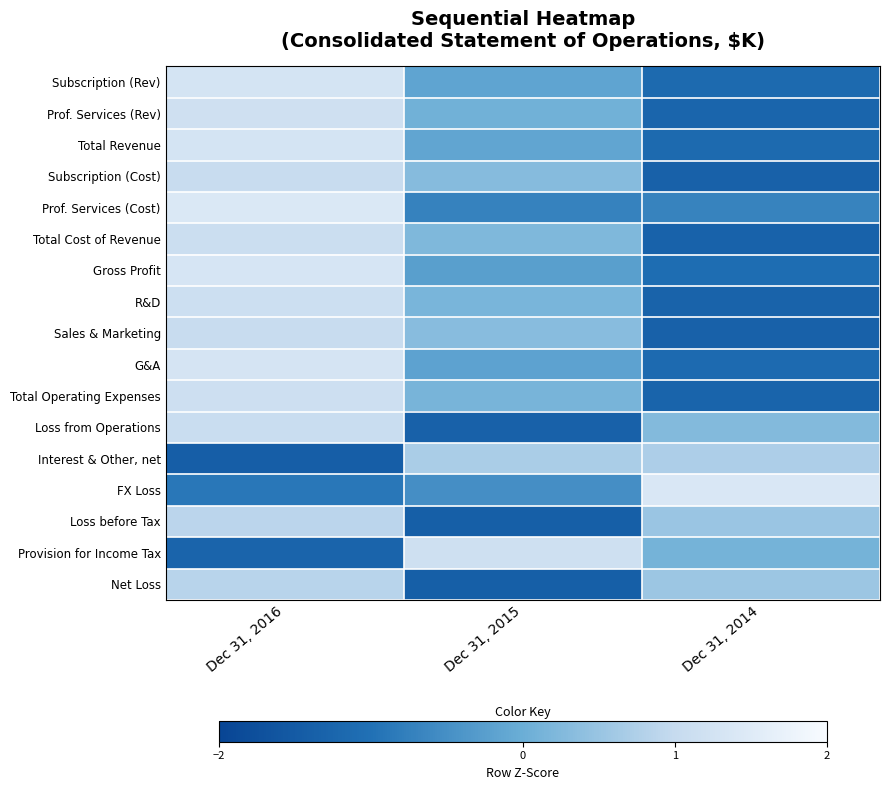

Reading left to right, extract all data points from this chart.

Subscription (Rev): Dec 31, 2016=1.3	Dec 31, 2015=-0.1	Dec 31, 2014=-1.1
Prof. Services (Rev): Dec 31, 2016=1.2	Dec 31, 2015=0.1	Dec 31, 2014=-1.3
Total Revenue: Dec 31, 2016=1.3	Dec 31, 2015=-0.1	Dec 31, 2014=-1.2
Subscription (Cost): Dec 31, 2016=1.0	Dec 31, 2015=0.3	Dec 31, 2014=-1.4
Prof. Services (Cost): Dec 31, 2016=1.4	Dec 31, 2015=-0.7	Dec 31, 2014=-0.7
Total Cost of Revenue: Dec 31, 2016=1.1	Dec 31, 2015=0.2	Dec 31, 2014=-1.3
Gross Profit: Dec 31, 2016=1.3	Dec 31, 2015=-0.2	Dec 31, 2014=-1.1
R&D: Dec 31, 2016=1.1	Dec 31, 2015=0.2	Dec 31, 2014=-1.3
Sales & Marketing: Dec 31, 2016=1.0	Dec 31, 2015=0.3	Dec 31, 2014=-1.4
G&A: Dec 31, 2016=1.3	Dec 31, 2015=-0.2	Dec 31, 2014=-1.1
Total Operating Expenses: Dec 31, 2016=1.1	Dec 31, 2015=0.1	Dec 31, 2014=-1.3
Loss from Operations: Dec 31, 2016=1.1	Dec 31, 2015=-1.3	Dec 31, 2014=0.3
Interest & Other, net: Dec 31, 2016=-1.4	Dec 31, 2015=0.7	Dec 31, 2014=0.7
FX Loss: Dec 31, 2016=-0.9	Dec 31, 2015=-0.5	Dec 31, 2014=1.4
Loss before Tax: Dec 31, 2016=0.9	Dec 31, 2015=-1.4	Dec 31, 2014=0.5
Provision for Income Tax: Dec 31, 2016=-1.3	Dec 31, 2015=1.2	Dec 31, 2014=0.1
Net Loss: Dec 31, 2016=0.9	Dec 31, 2015=-1.4	Dec 31, 2014=0.5